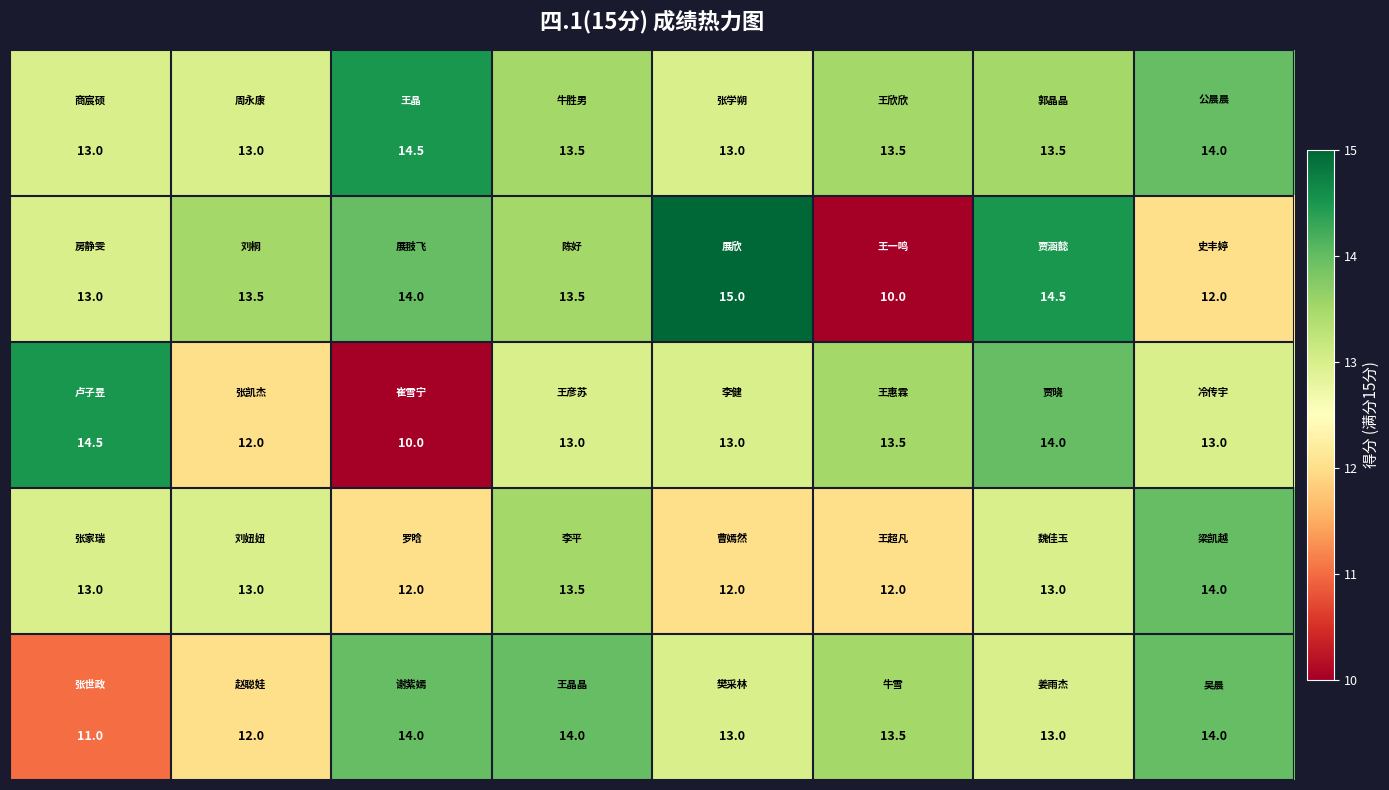

At how many categories does at least one series exceed 11?

8